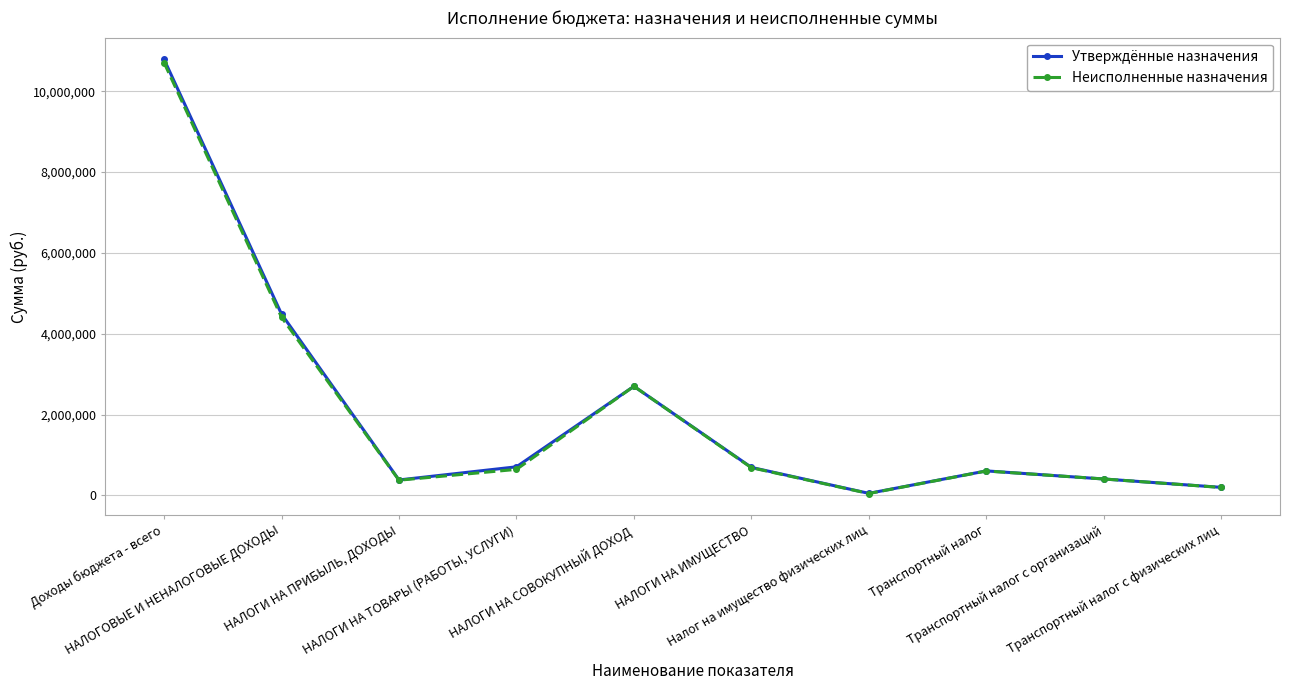

At how many categories does at least one series exceed 859995?

3